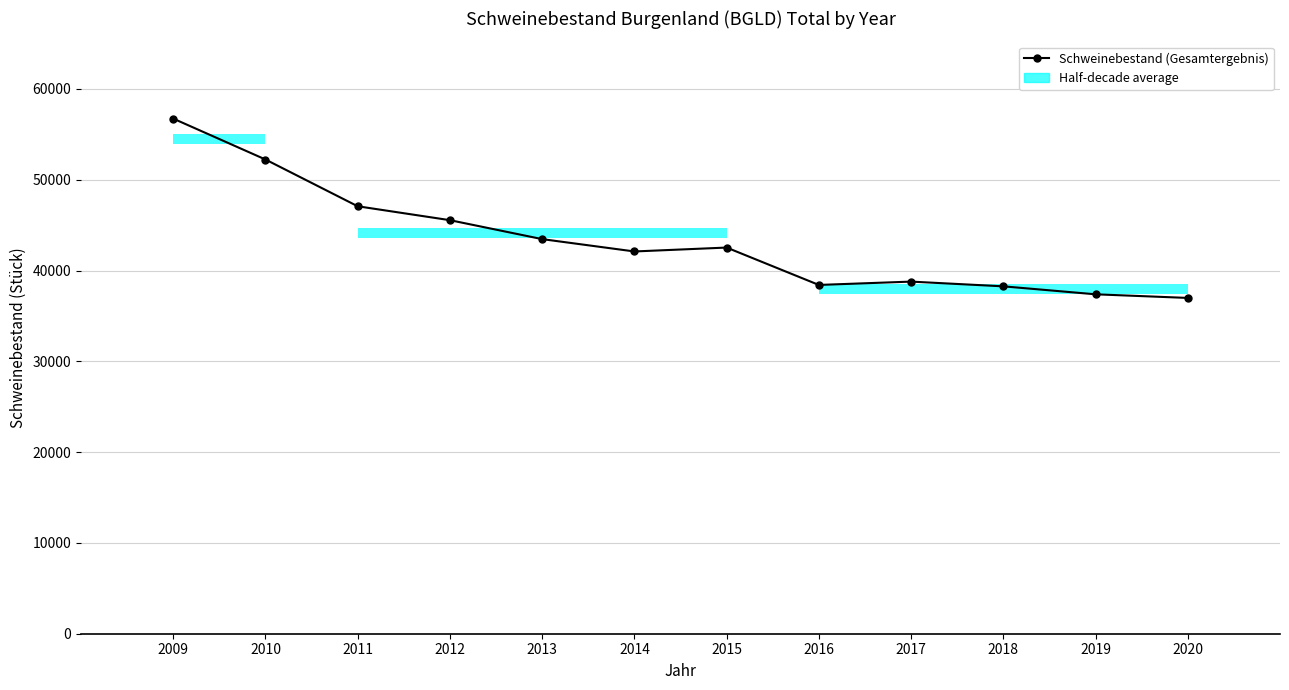

What is the value of the 12th bar from the left?

36985